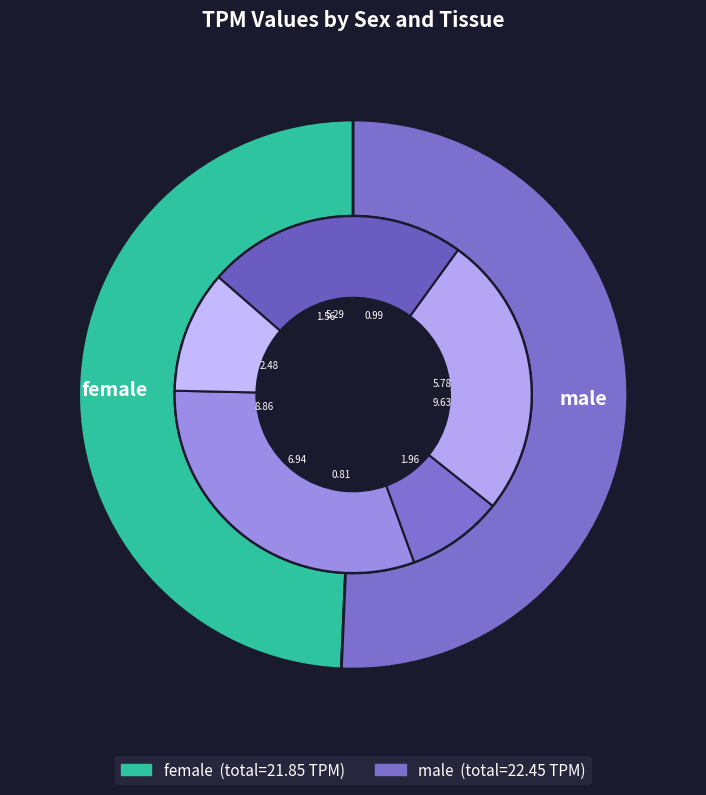

The 4 slice represents 1% of the pie. True or false?

False